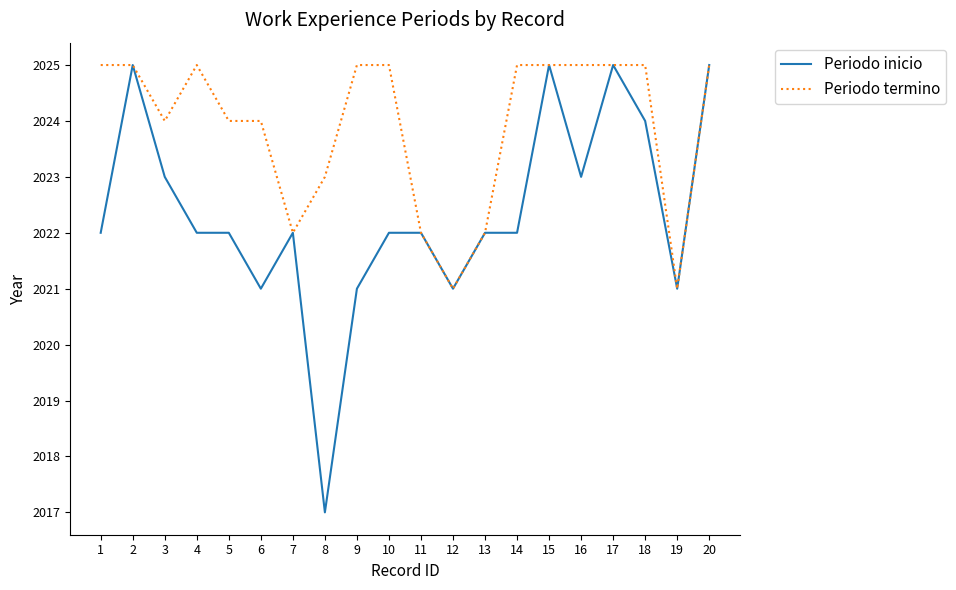

Does the chart have visible grid lines?

No